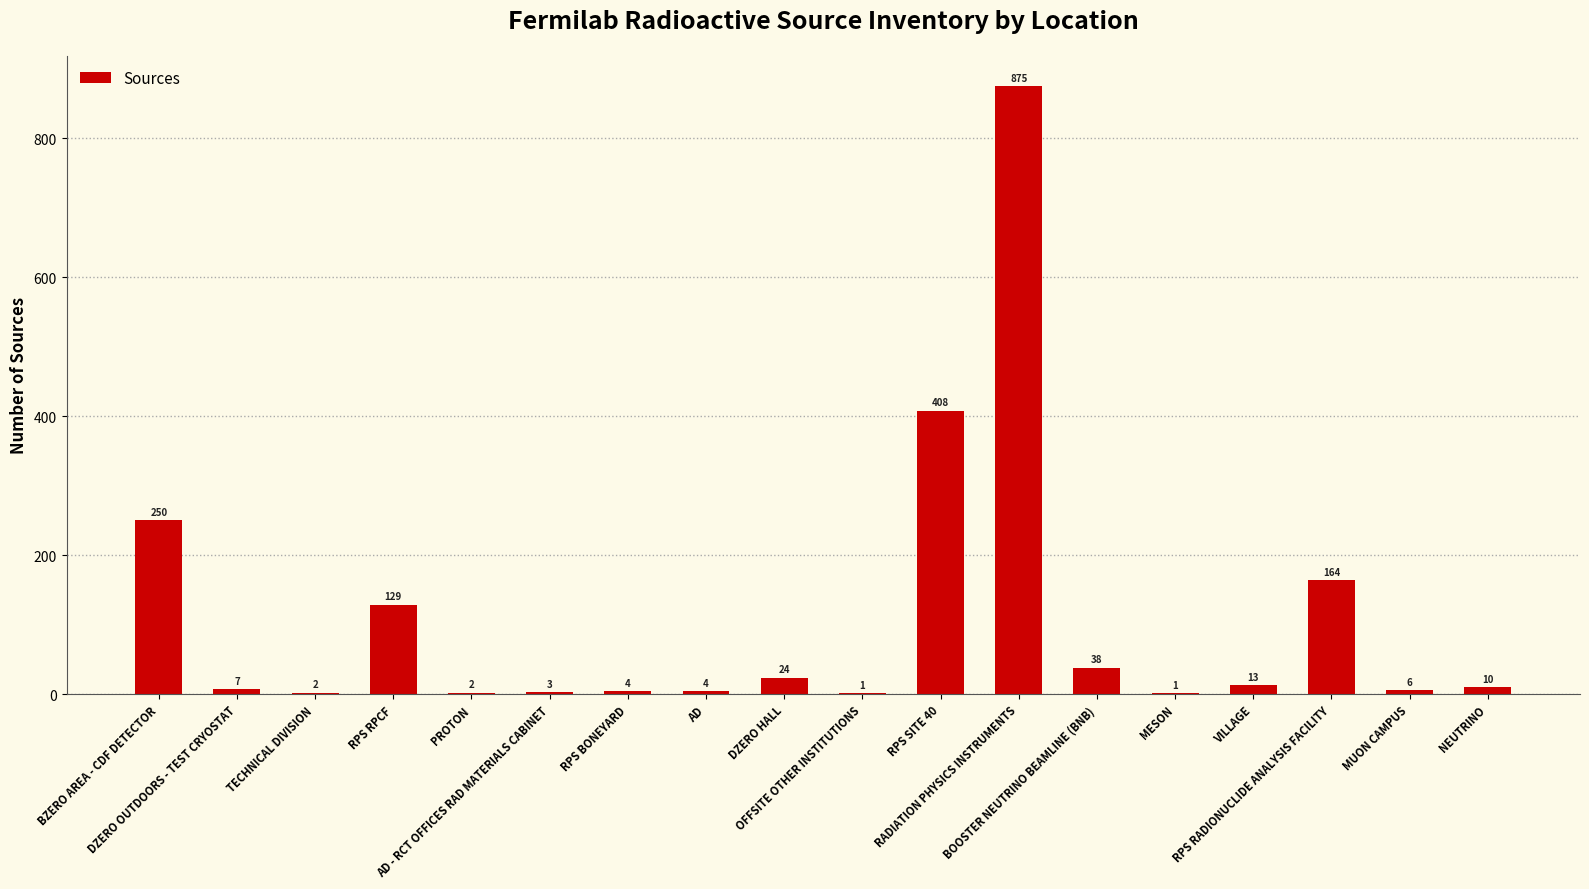

How many data points does each series have?

18